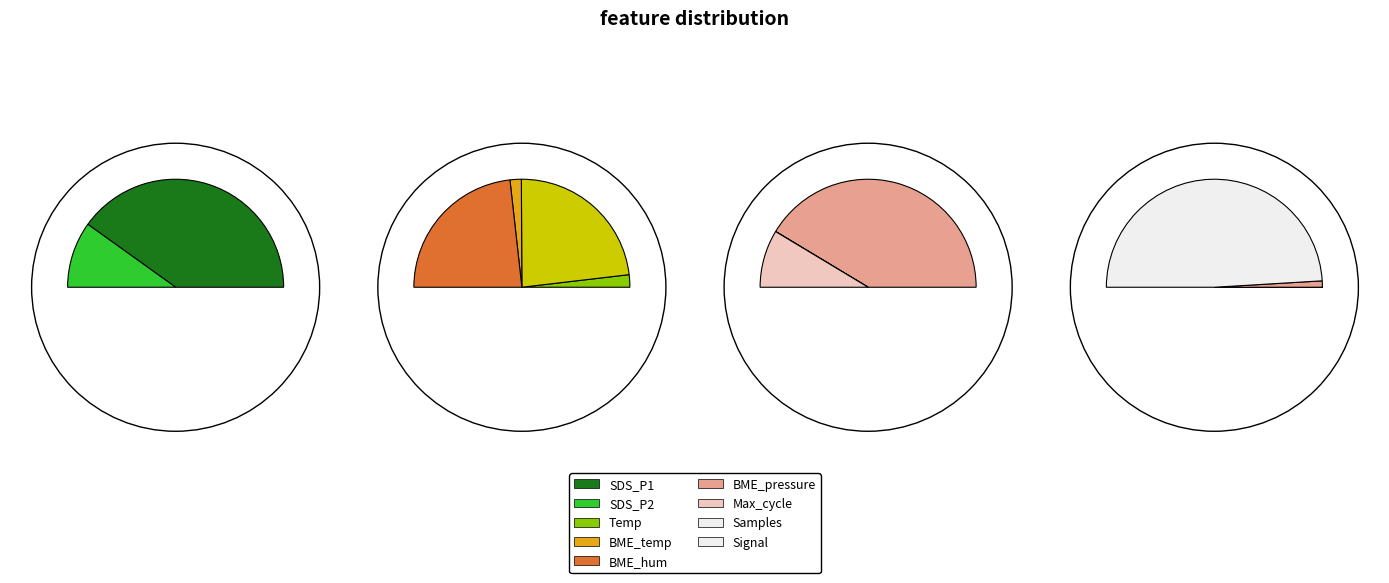

How many segments does this pie chart have?

8